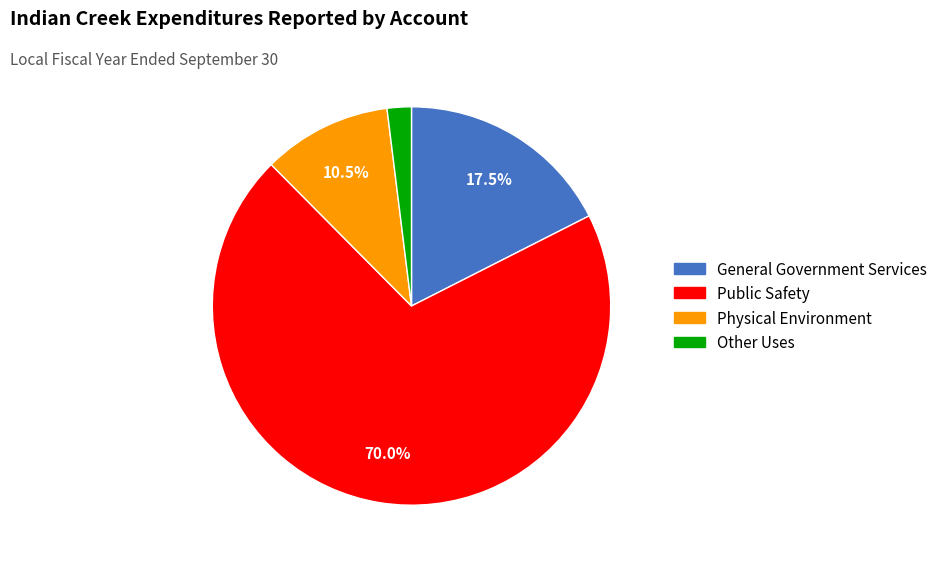

Approximately how many times larger is the value at Physical Environment compared to General Government Services?

0.6